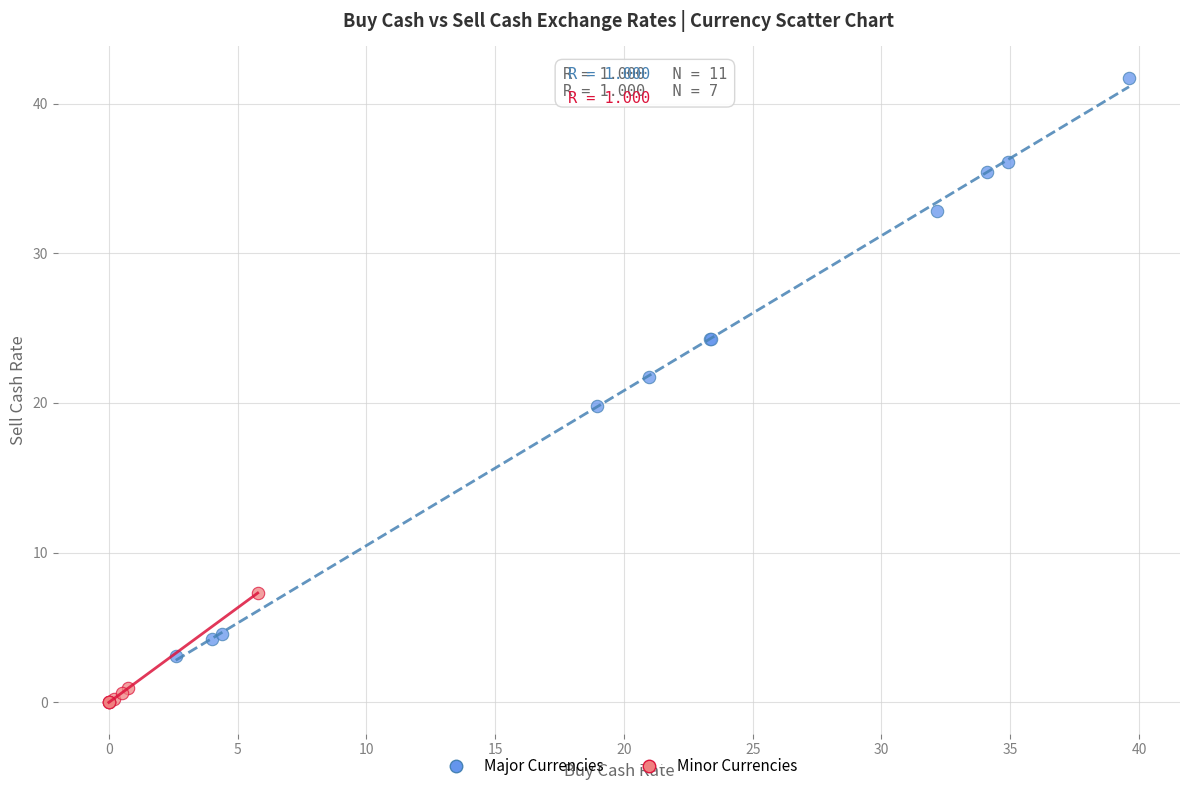

Which series reaches the minimum Y coordinate?

Minor Currencies